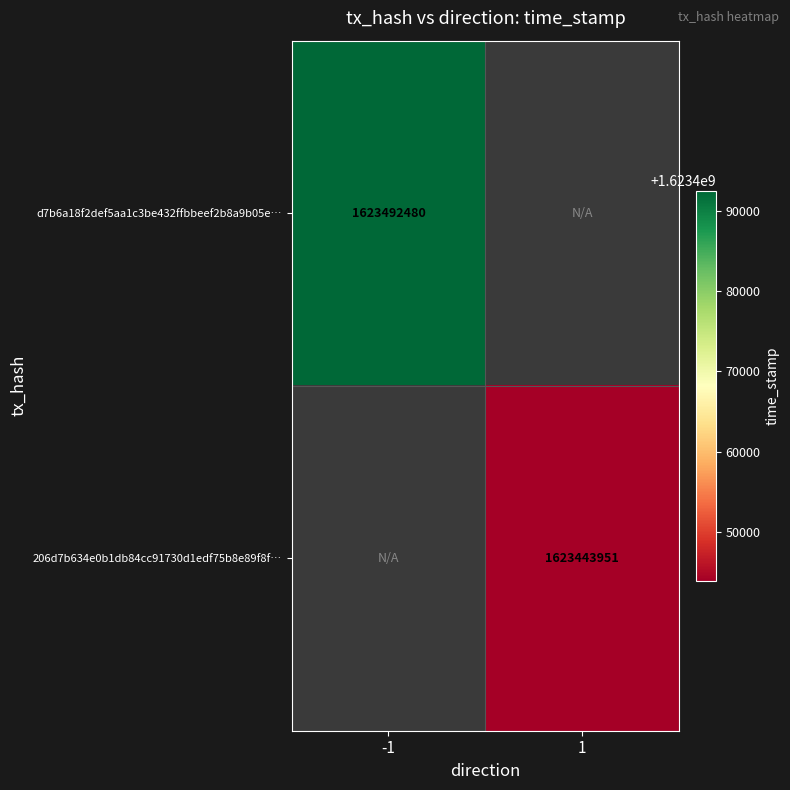

True or false: d7b6a18f2def5aa1c3be432ffbbeef2b8a9b05e… has a value of 2197101884 at -1.

False